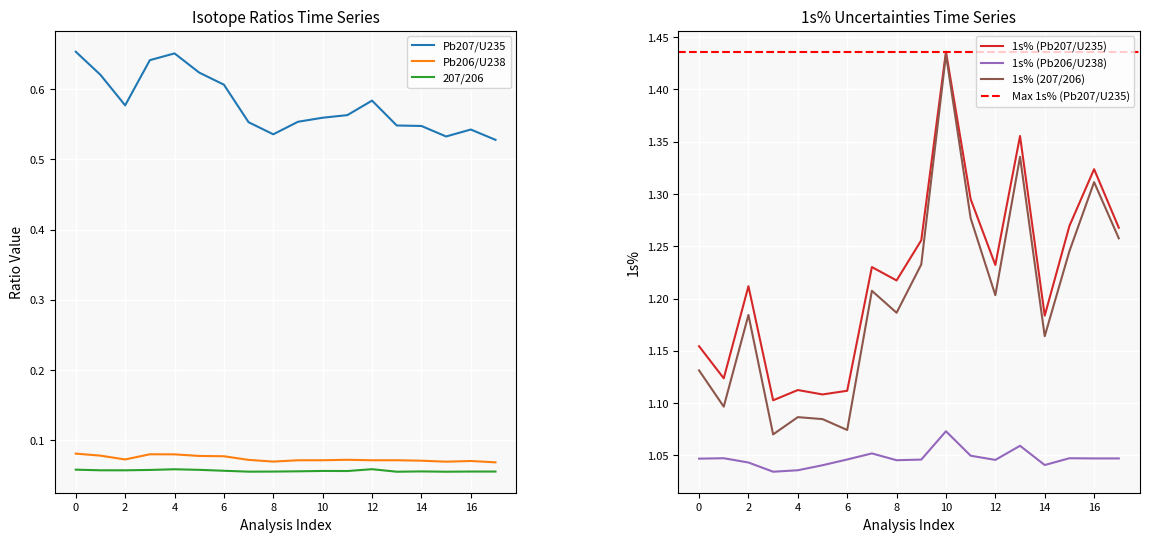

True or false: 1s% (207/206) and 1s% (Pb206/U238) cross at least once.

False